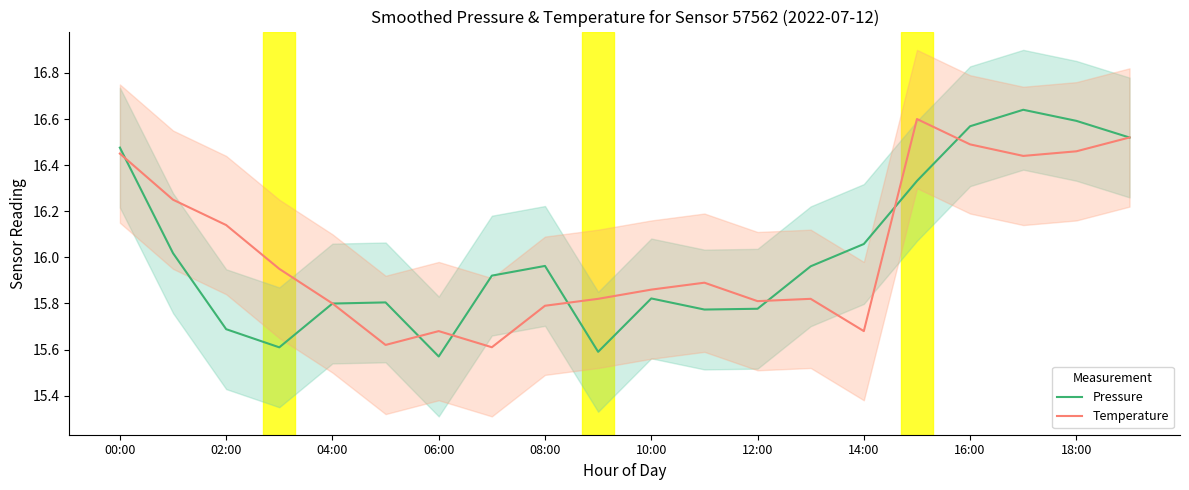

What is the average value of the Temperature series?

16.0